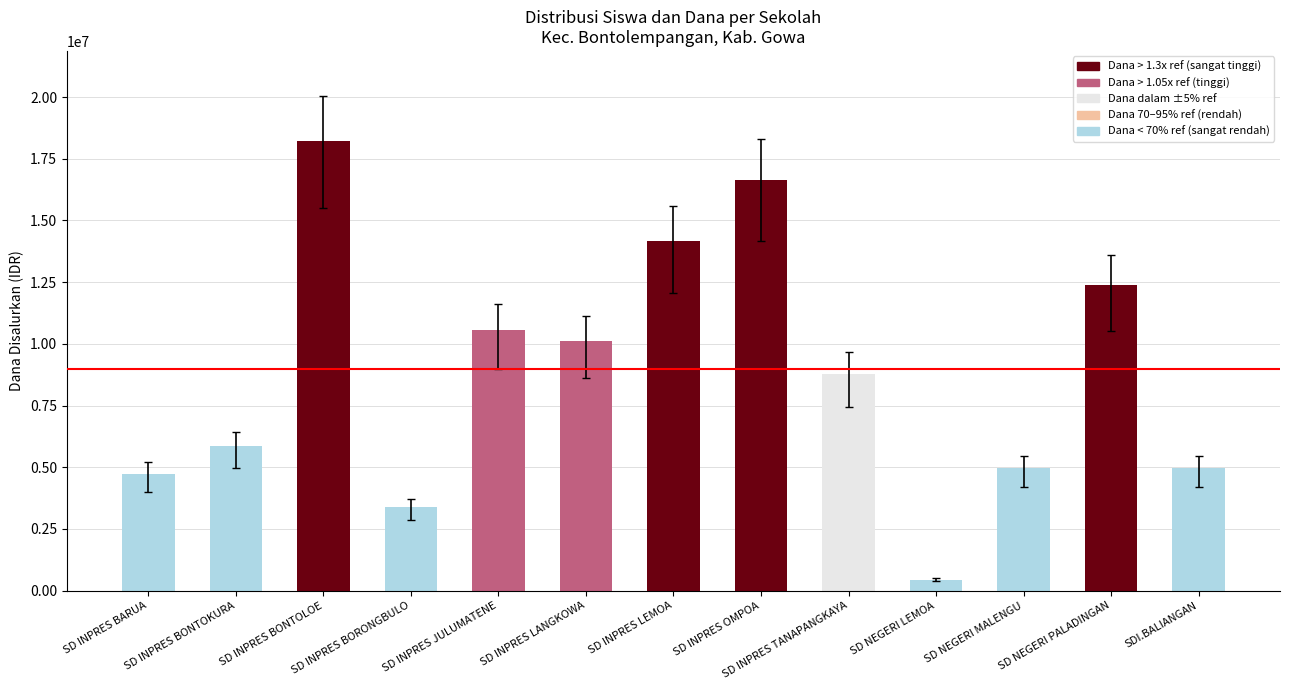

The value at SD INPRES TANAPANGKAYA is 3963697. True or false?

False